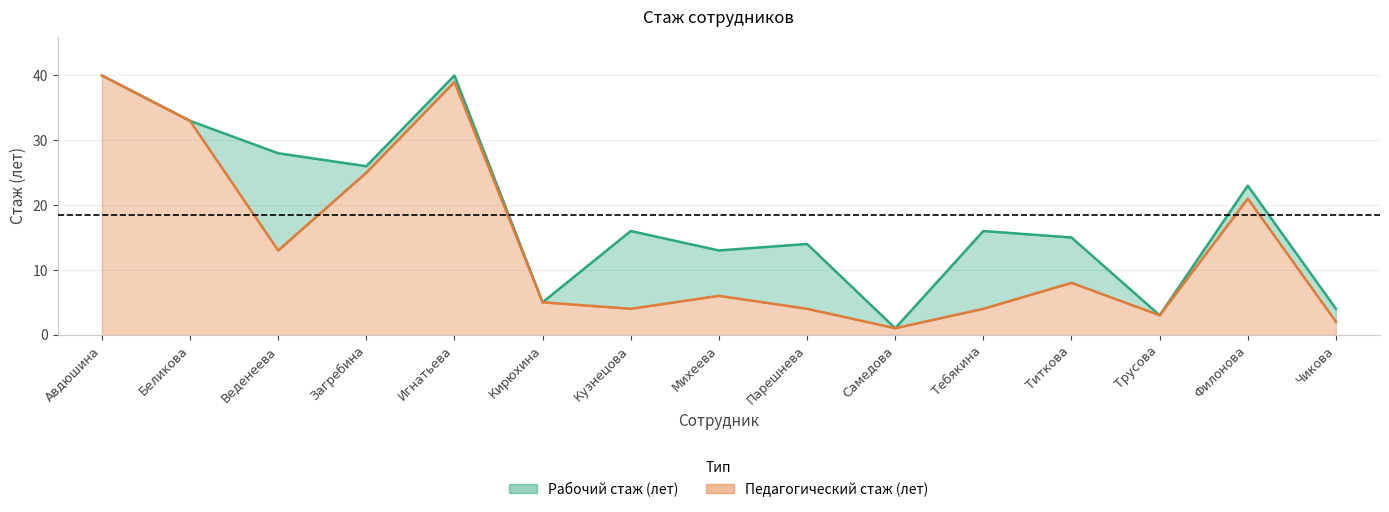

True or false: Педагогический стаж (лет) and Рабочий стаж (лет) intersect in this chart.

False